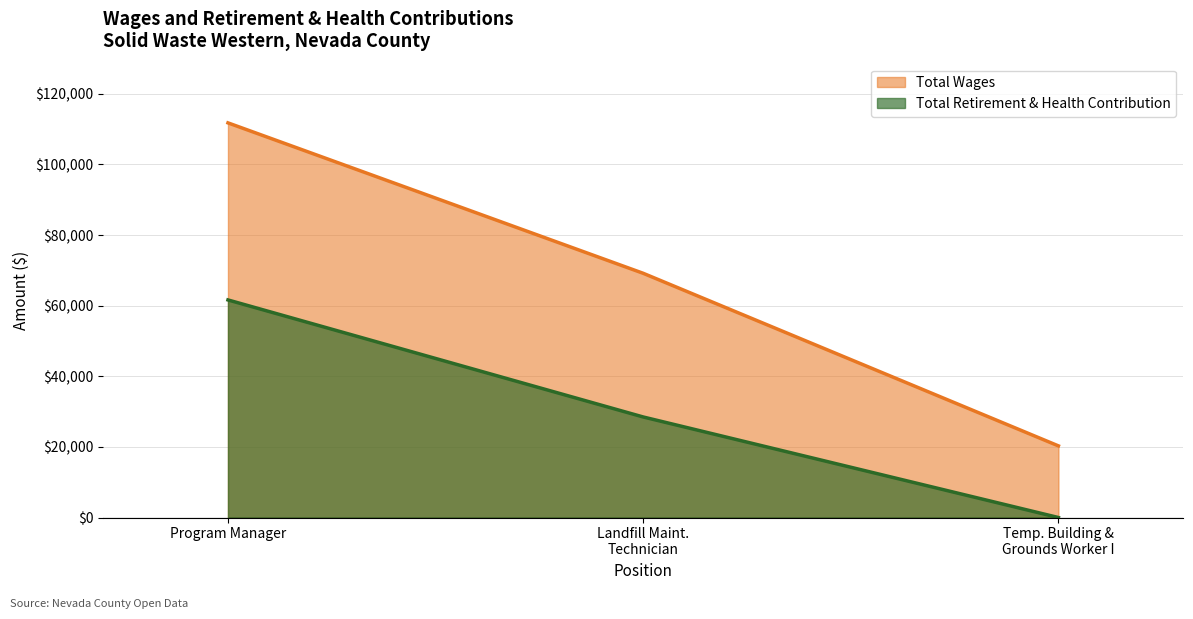

How many lines are shown in the chart?

2